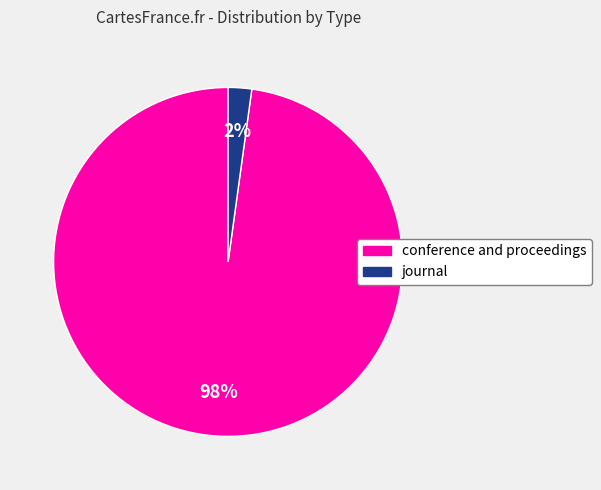

How many slices are in this pie chart?

2